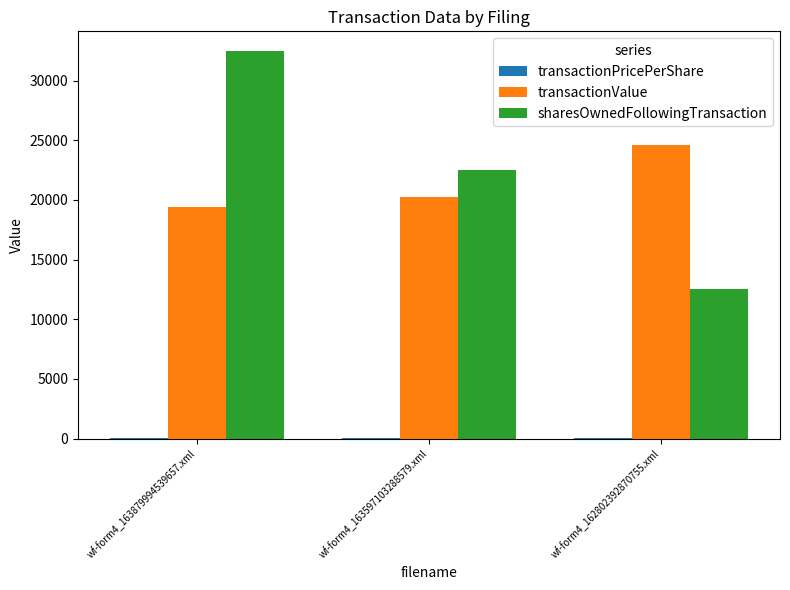

How many series are shown in this chart?

3